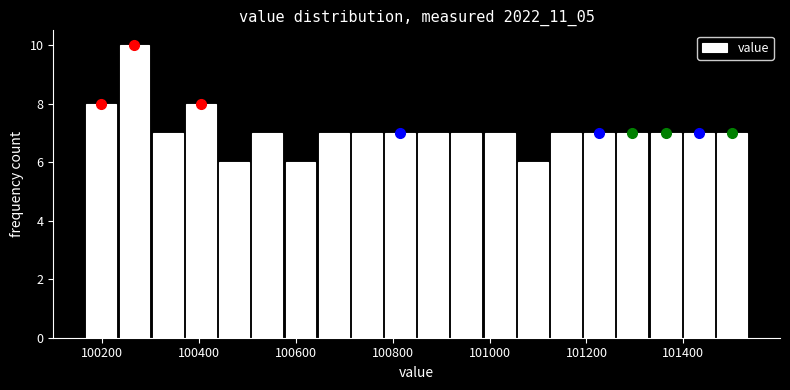

Read against the x-axis, roughly where is the centre of the tallest bar?

100260